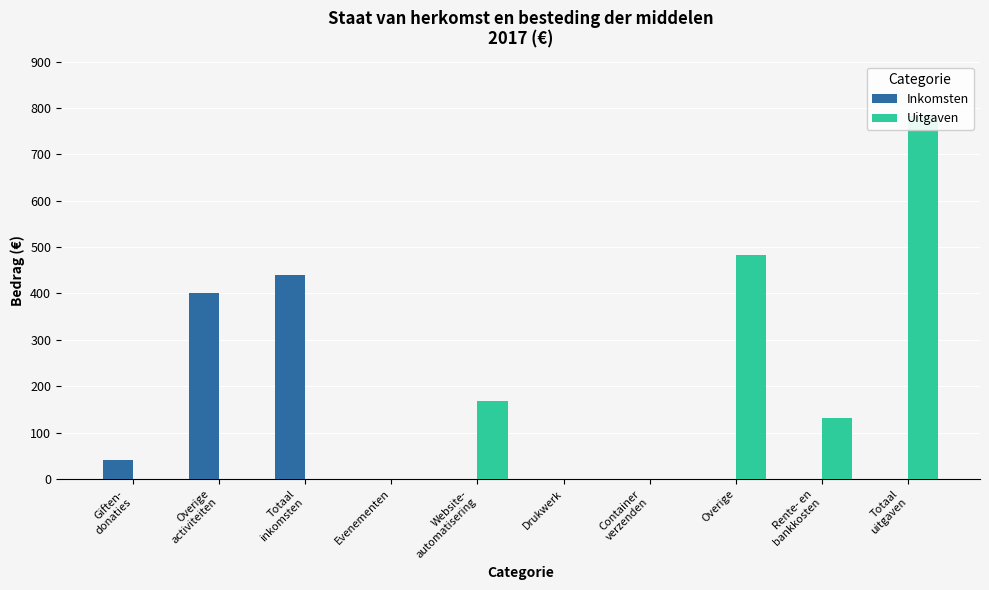

Rank the categories by Uitgaven value from highest to lowest.

Totaal
uitgaven, Overige, Website-
automatisering, Rente- en
bankkosten, Giften-
donaties, Overige
activiteiten, Totaal
inkomsten, Evenementen, Drukwerk, Container
verzenden